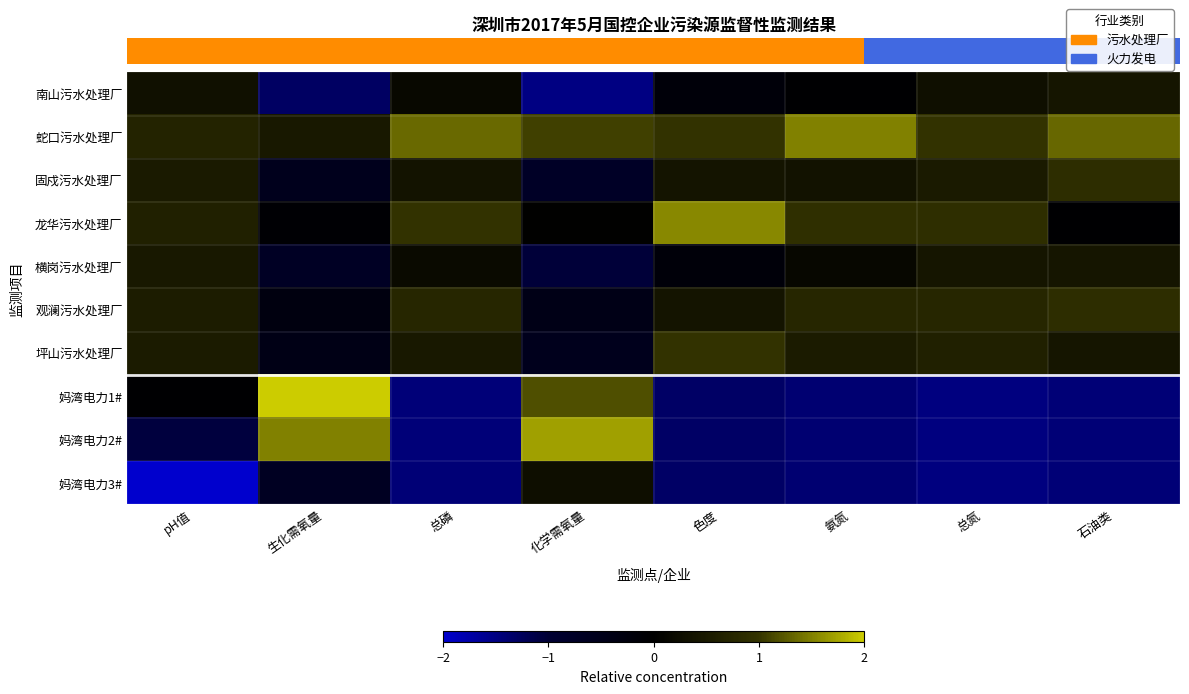

Between 氨氮 and 石油类, which is larger?

石油类